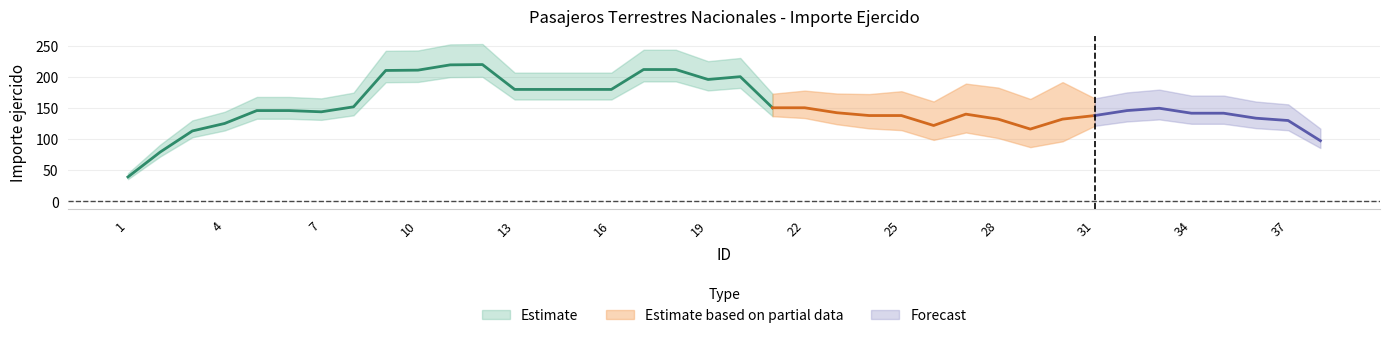

Which has a higher value, 18 or 22?

18